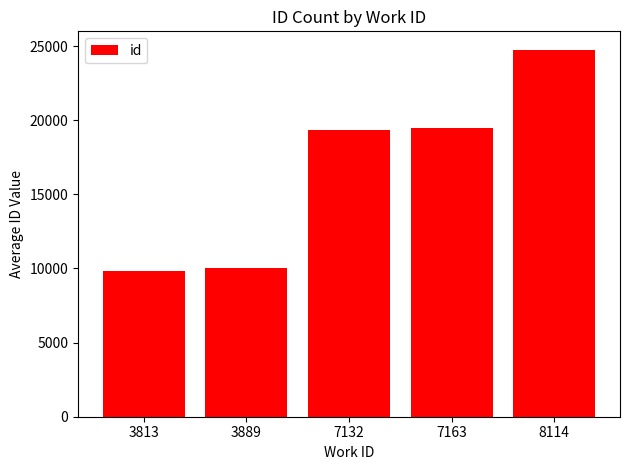

Where is the data nearest to the value 17287?

7132